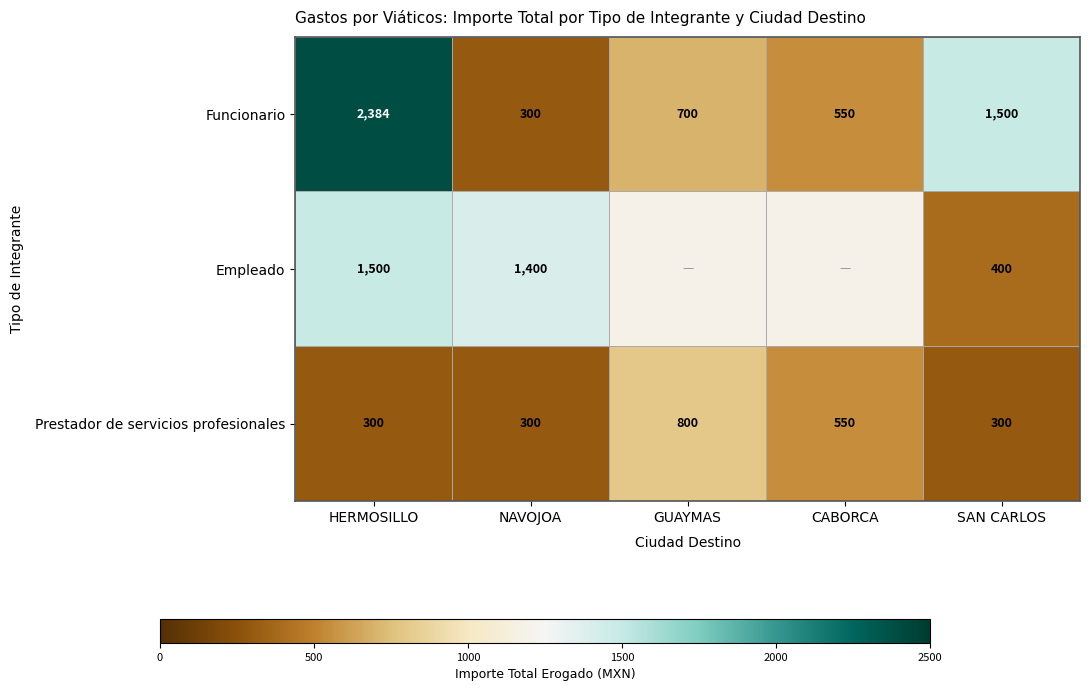

The value of Prestador de servicios profesionales at HERMOSILLO is 502.8. True or false?

False